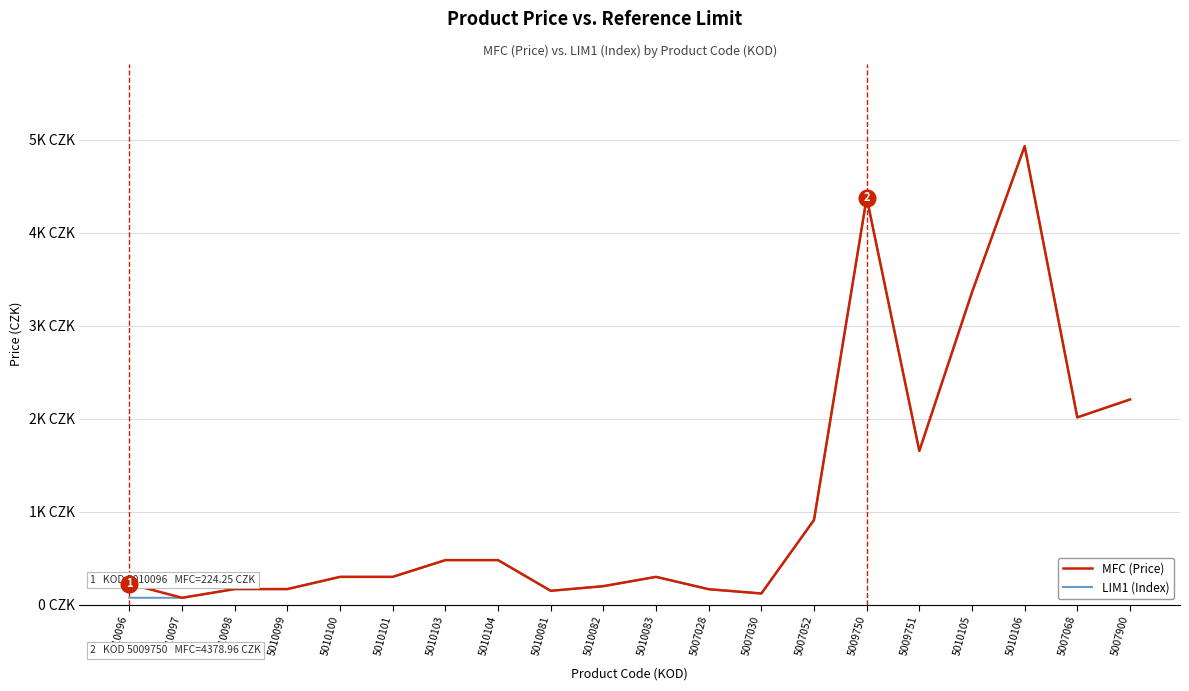

Which category has the lowest value in the LIM1 (Index) series?

5010096